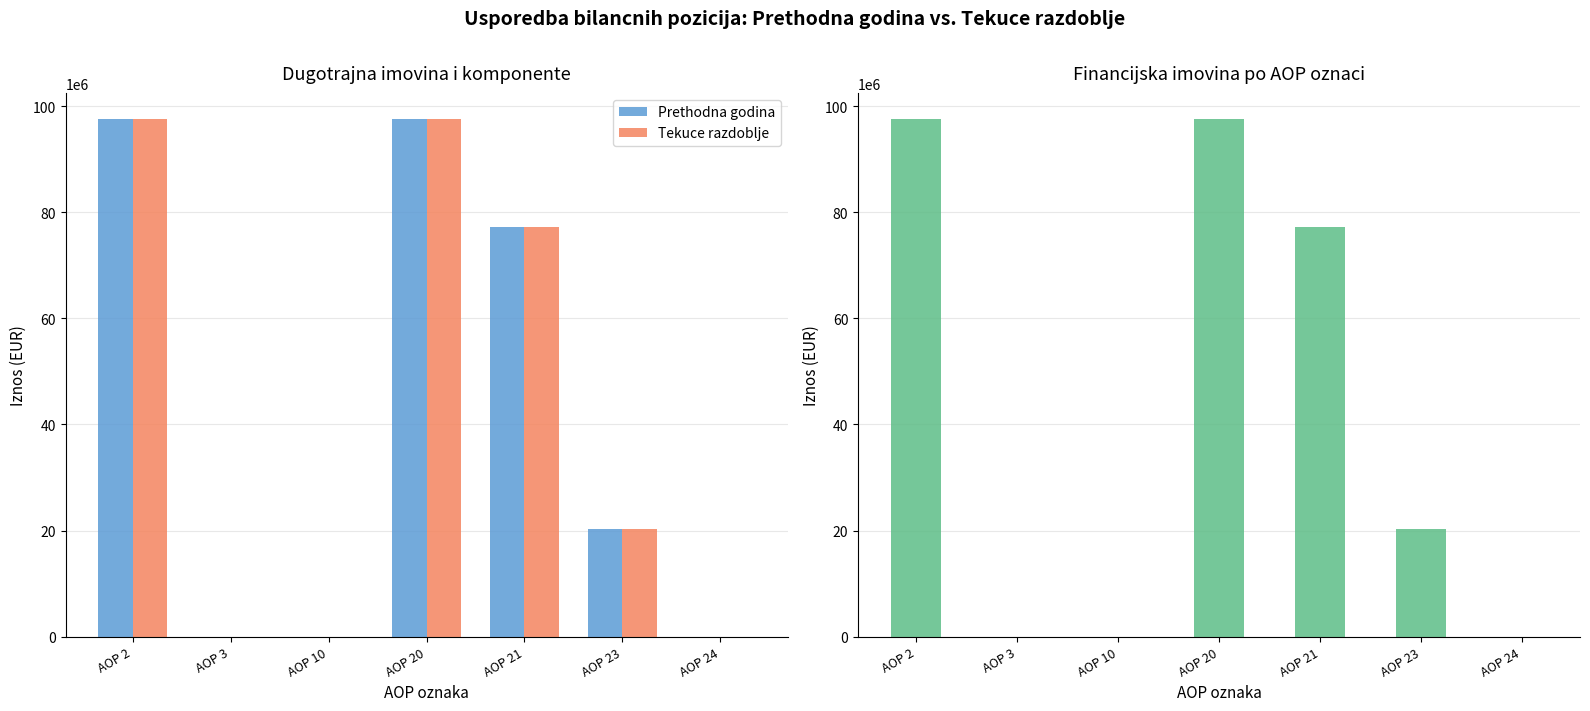

The value of Tekuce razdoblje at AOP 10 is 2670. True or false?

True